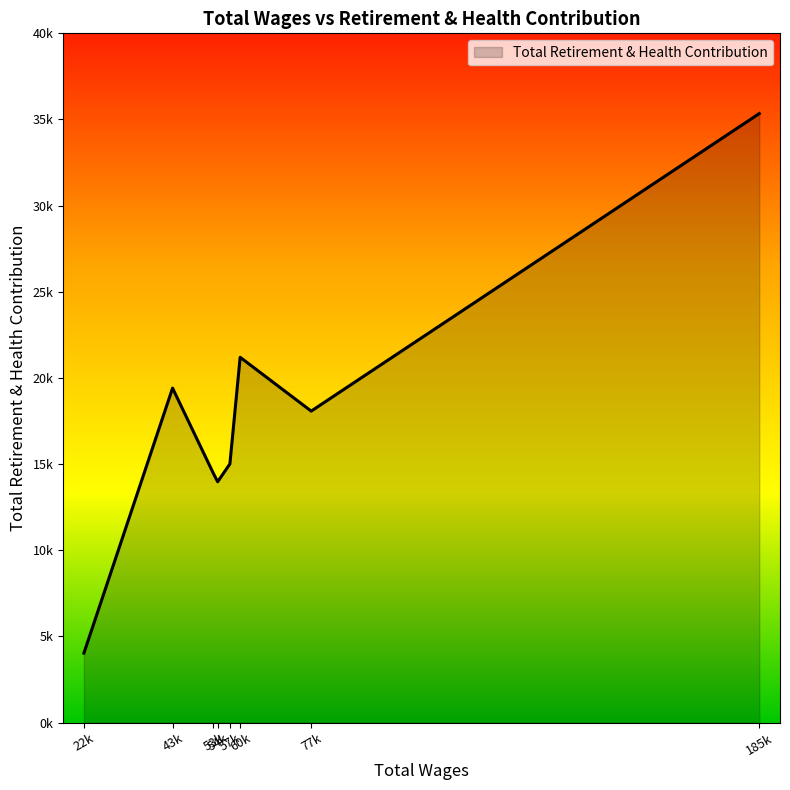

List the labels in order of value, largest first.

185k, 60k, 43k, 77k, 57k, 53k, 54k, 22k